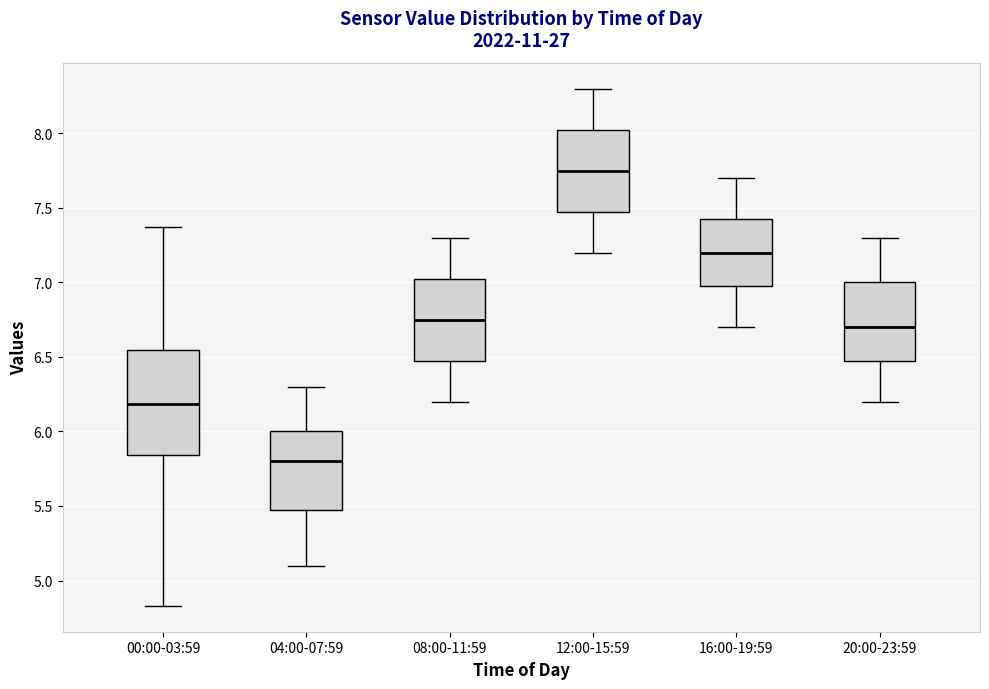

Comparing the boxes themselves (not the whiskers), which one is the tallest?

00:00-03:59